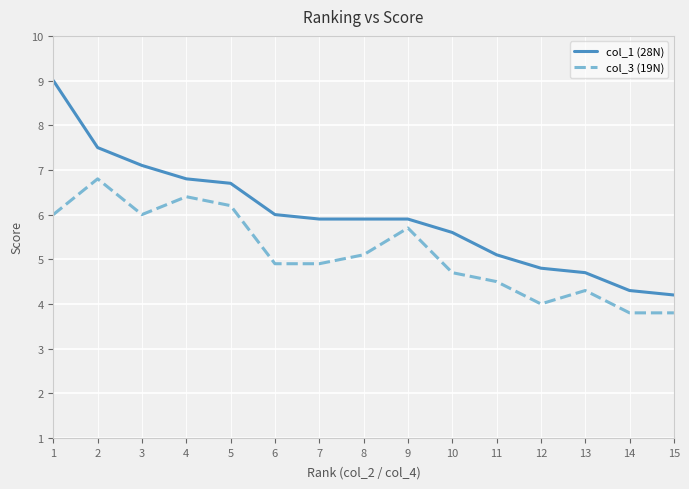

What are all the series names shown in the legend?

col_1 (28N), col_3 (19N)